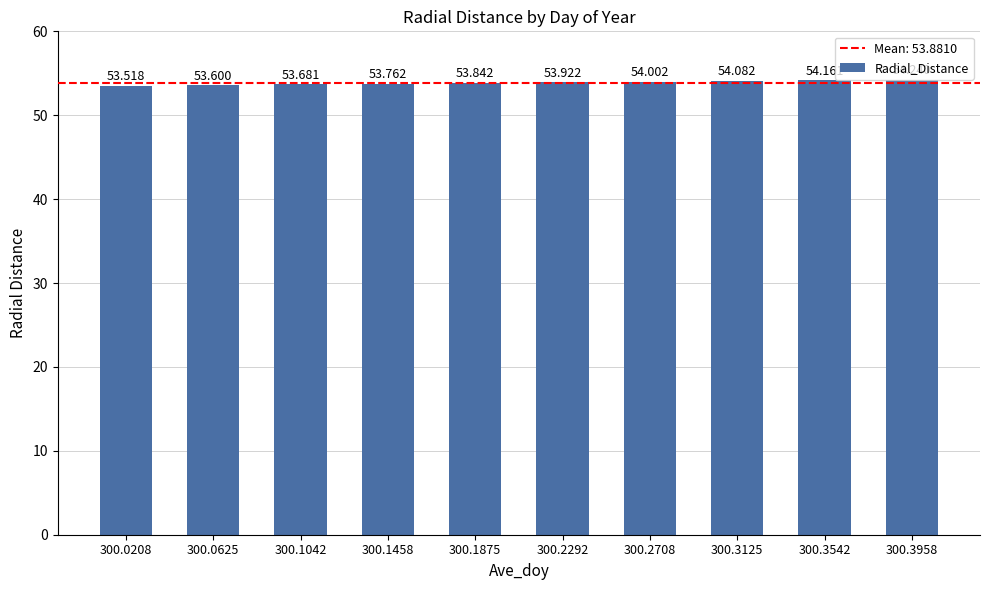

Approximately how many times larger is the value at 300.2708 compared to 300.3958?

1.0